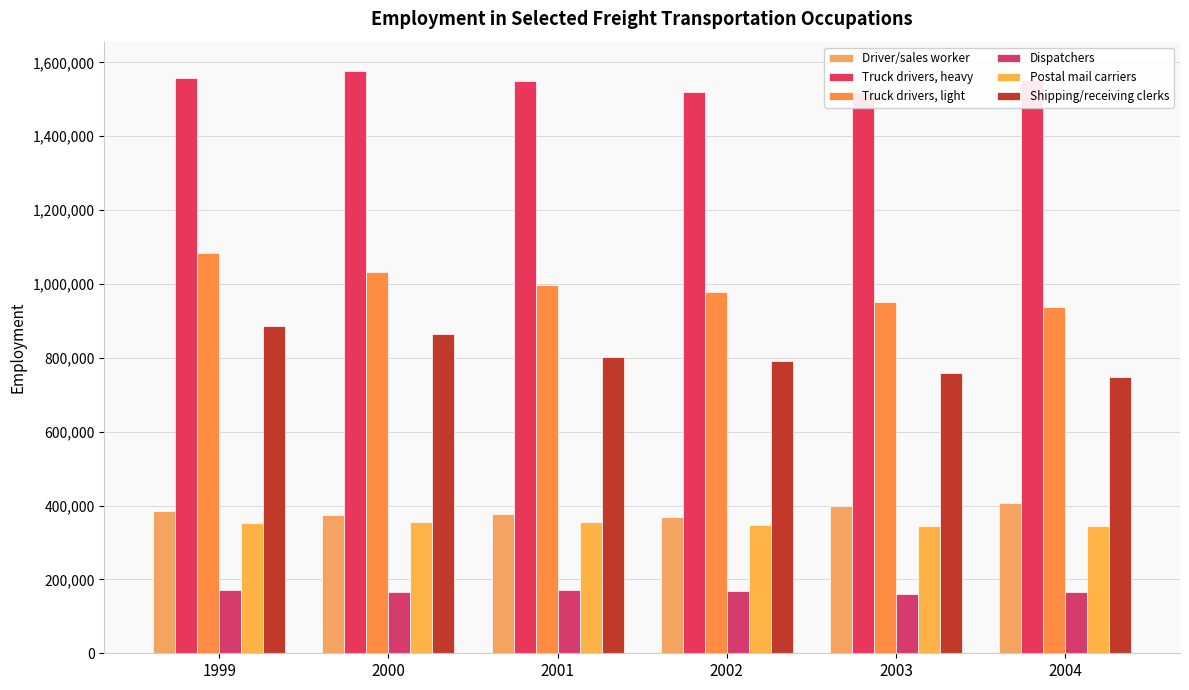

Does the chart contain stacked bars?

No